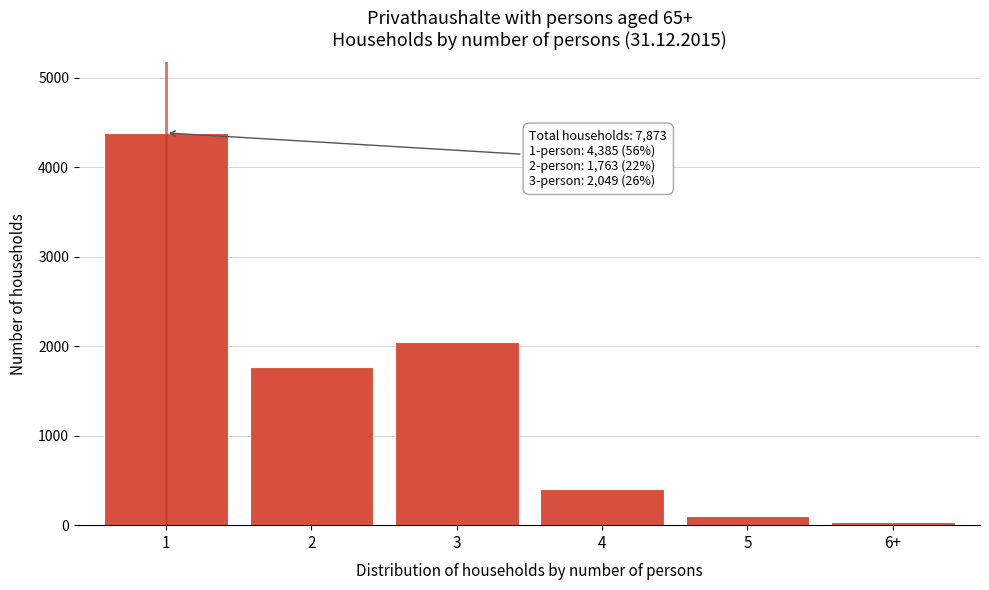

Reading left to right, extract all data points from this chart.

1=4385	2=1763	3=2049	4=403	5=98	6+=38